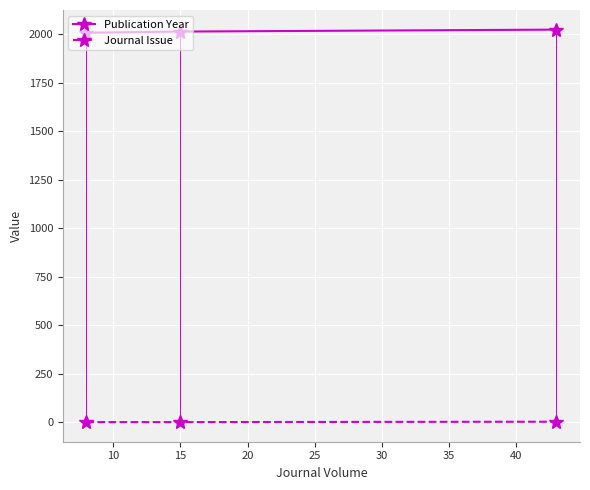

What is the average value of the Publication Year series?

2015